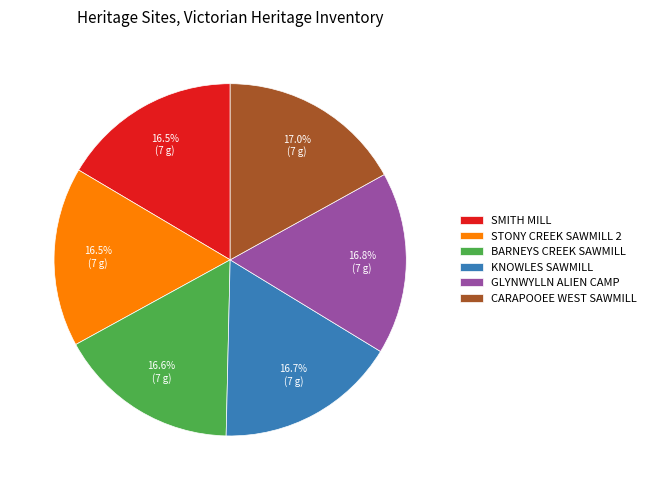

Approximately how many times larger is the value at BARNEYS CREEK SAWMILL compared to GLYNWYLLN ALIEN CAMP?

1.0